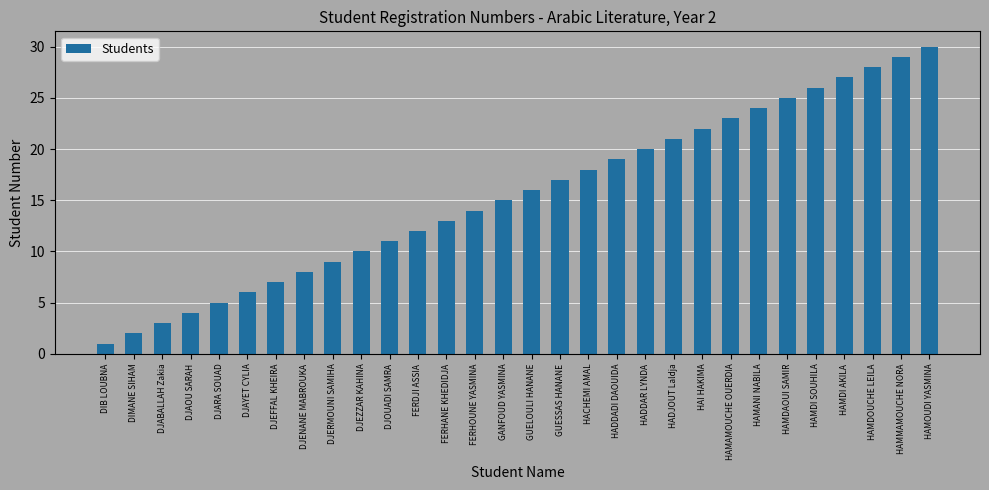

Reading left to right, transcribe all the data shown in this chart.

DIB LOUBNA=1	DIMANE SIHAM=2	DJABALLAH Zakia=3	DJAOU SARAH=4	DJARA SOUAD=5	DJAYET CYLIA=6	DJEFFAL KHEIRA=7	DJENANE MABROUKA=8	DJERMOUNI SAMIHA=9	DJEZZAR KAHINA=10	DJOUADI SAMRA=11	FERDJI ASSIA=12	FERHANE KHEDIDJA=13	FERHOUNE YASMINA=14	GANFOUD YASMINA=15	GUELOULI HANANE=16	GUESSAS HANANE=17	HACHEMI AMAL=18	HADDADI DAOUIDA=19	HADDAR LYNDA=20	HADJOUT Laldja=21	HAI HAKIMA=22	HAMAMOUCHE OUERDIA=23	HAMANI NABILA=24	HAMDAOUI SAMIR=25	HAMDI SOUHILA=26	HAMDI AKILA=27	HAMDOUCHE LEILA=28	HAMMAMOUCHE NORA=29	HAMOUDI YASMINA=30